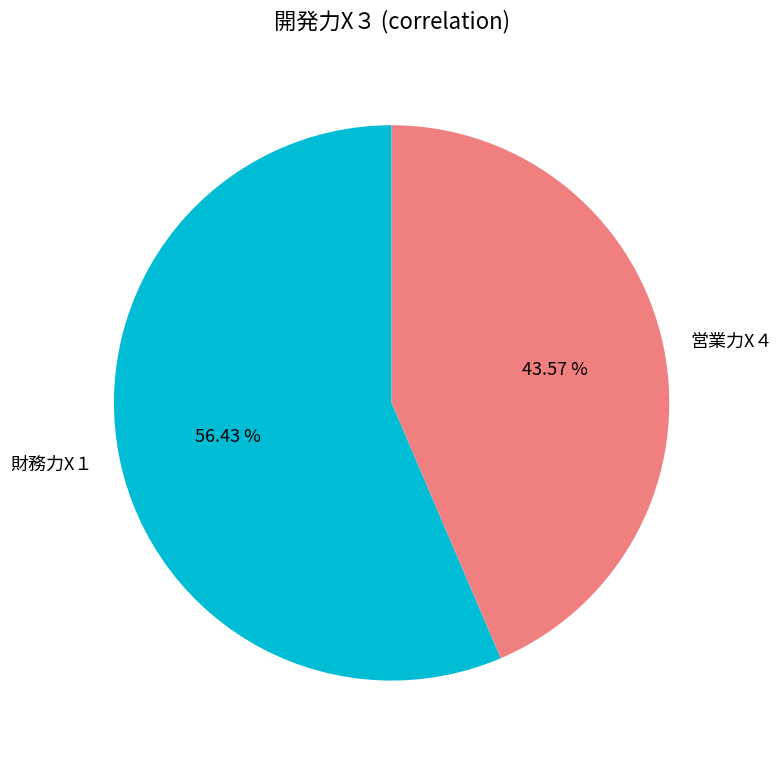

Rank the categories by value from highest to lowest.

財務力X１, 営業力X４